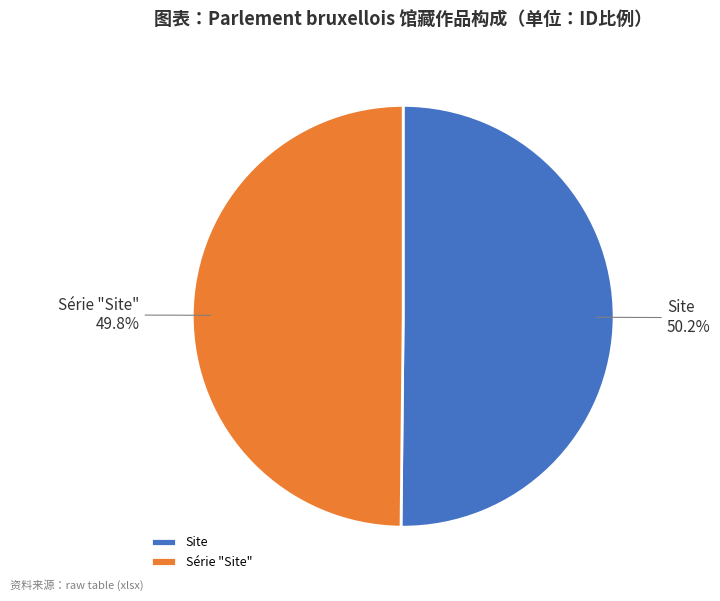

How much of the chart is everything except Série "Site"?

50.2%